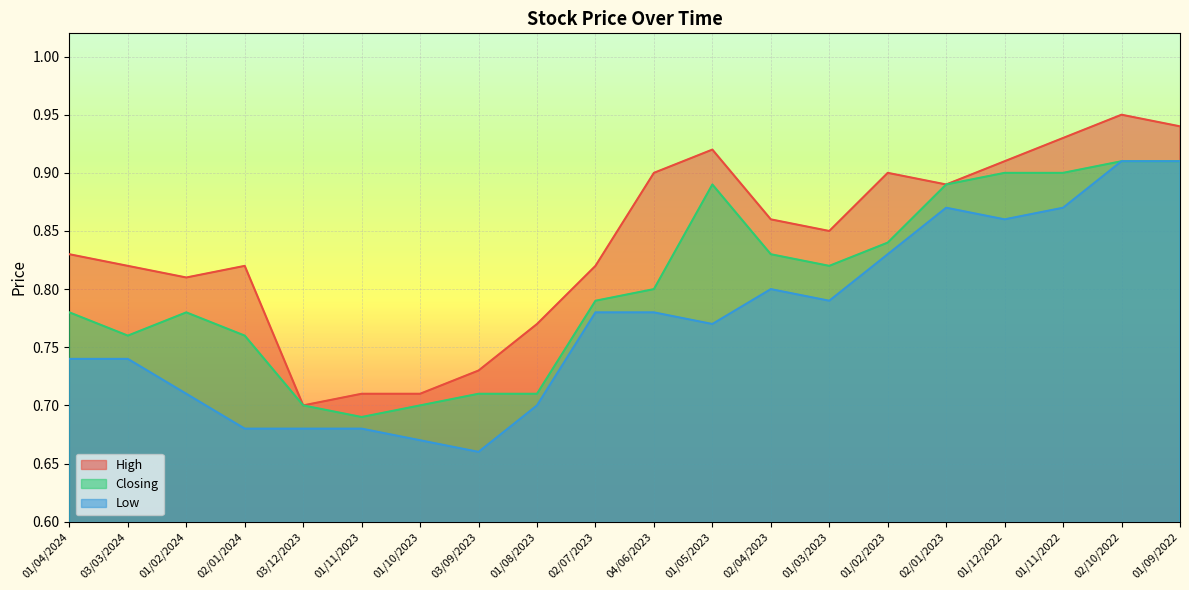

Rank the series by their average value, from lowest to highest.

Low, Closing, High